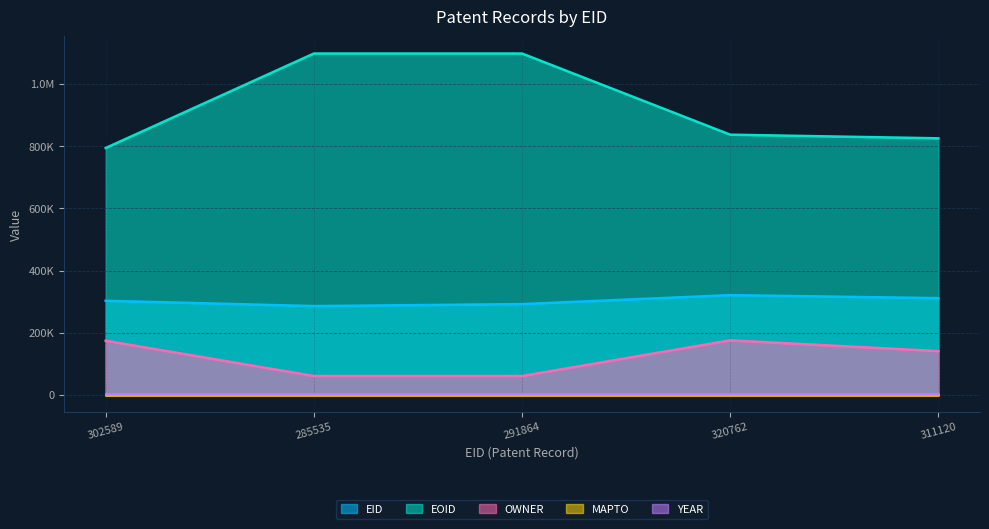

At which label is EID closest to 303148?

302589